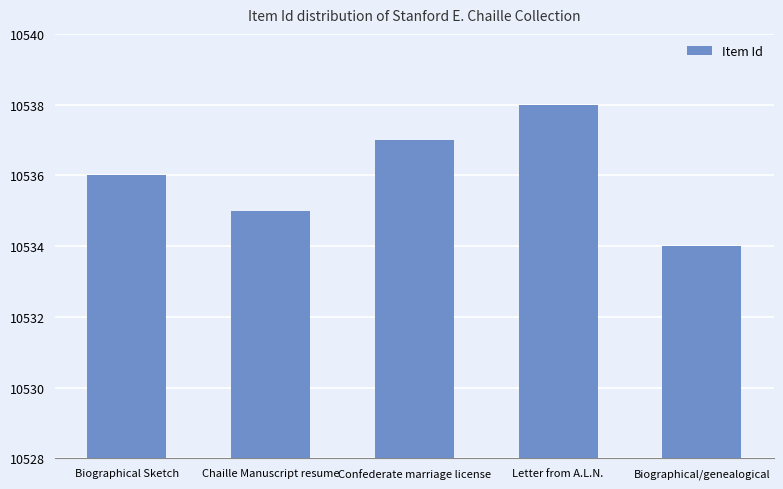

What is the sum of the values at Chaille Manuscript resume and Letter from A.L.N.?

21073